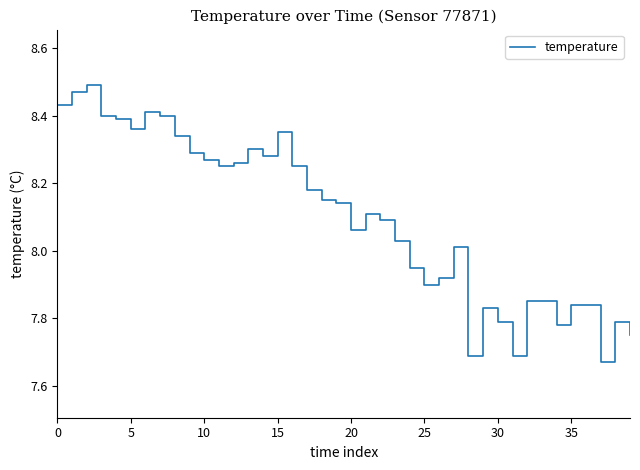

What is the difference between the maximum and minimum values?

0.8